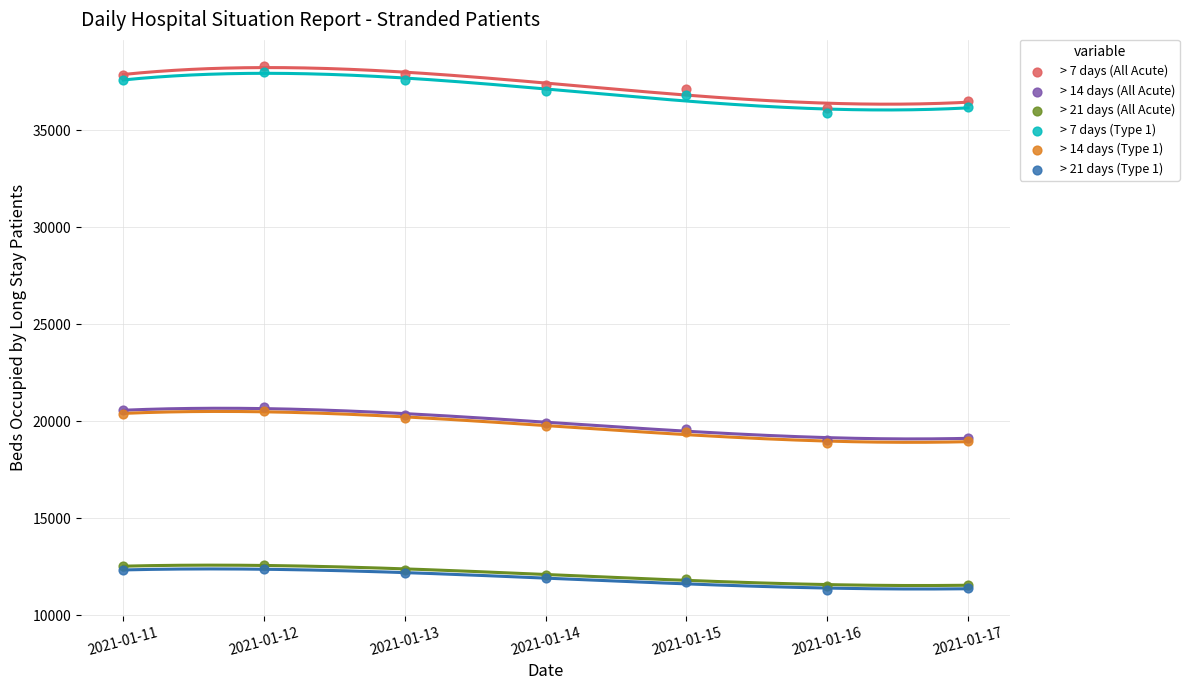

Which series contains the lowest Y value?

> 21 days (Type 1)